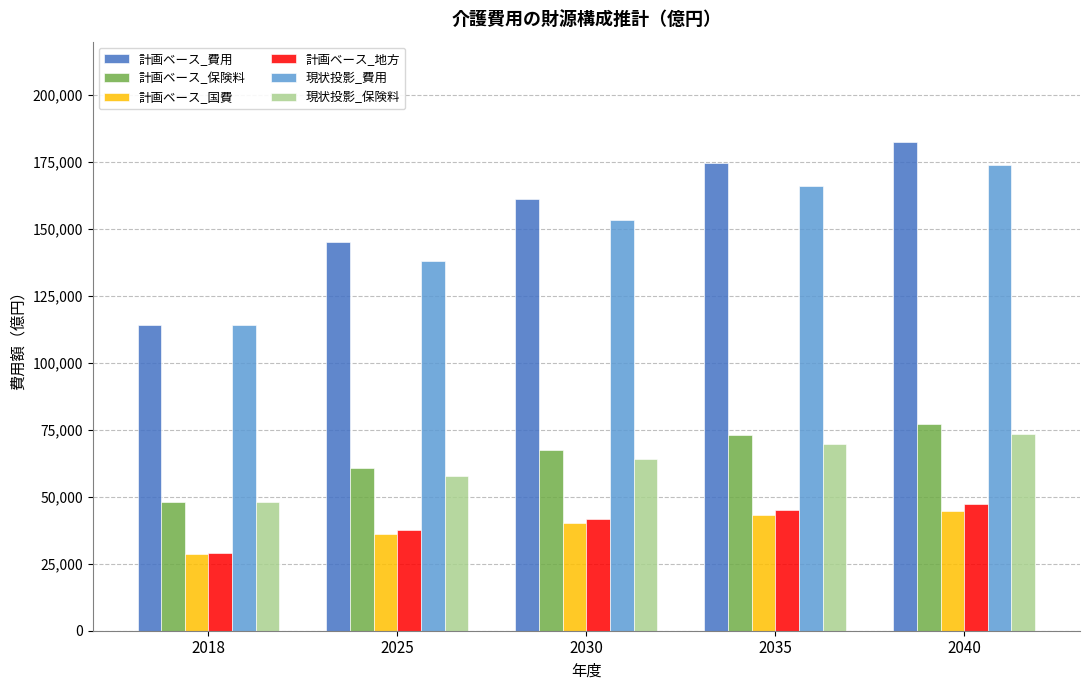

What is the value of the 計画ベース_保険料 bar at the 5th from the left?

77035.9